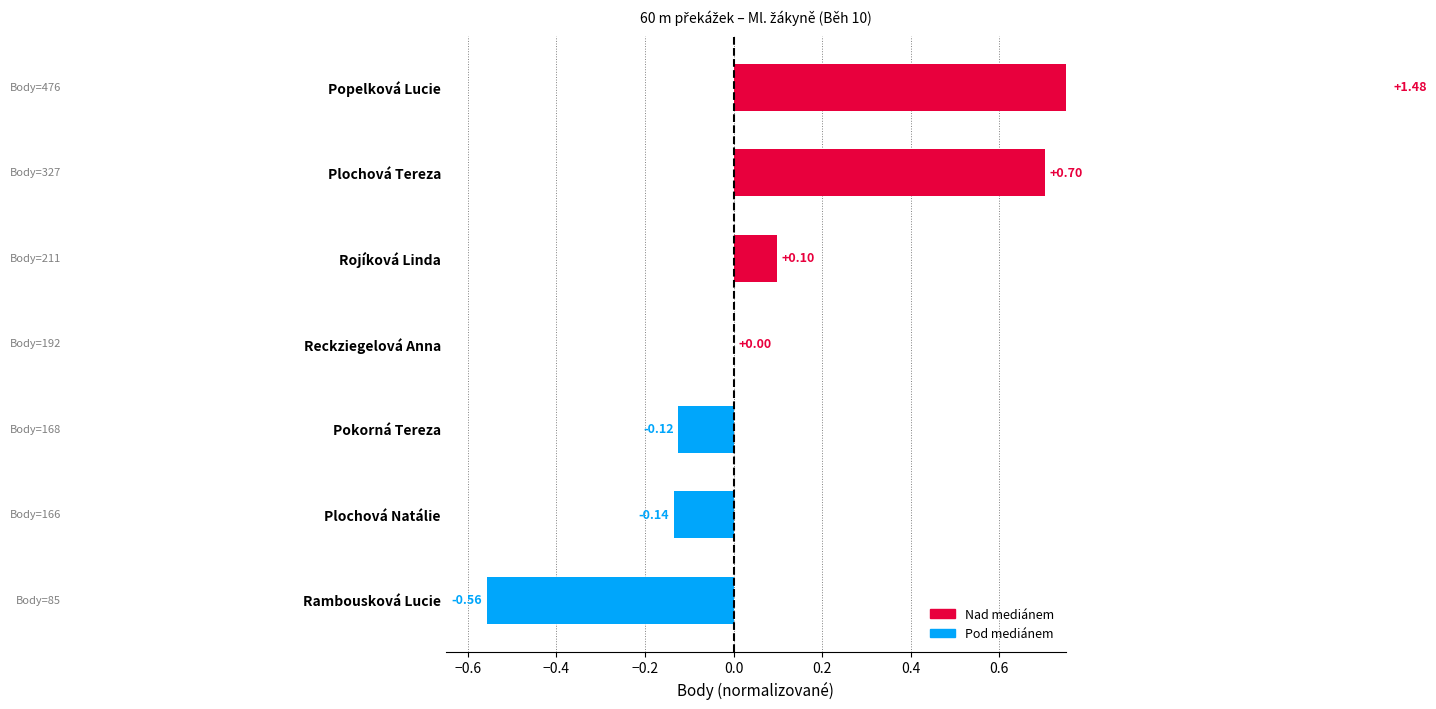

Which has a higher value, Rambousková Lucie or Popelková Lucie?

Popelková Lucie